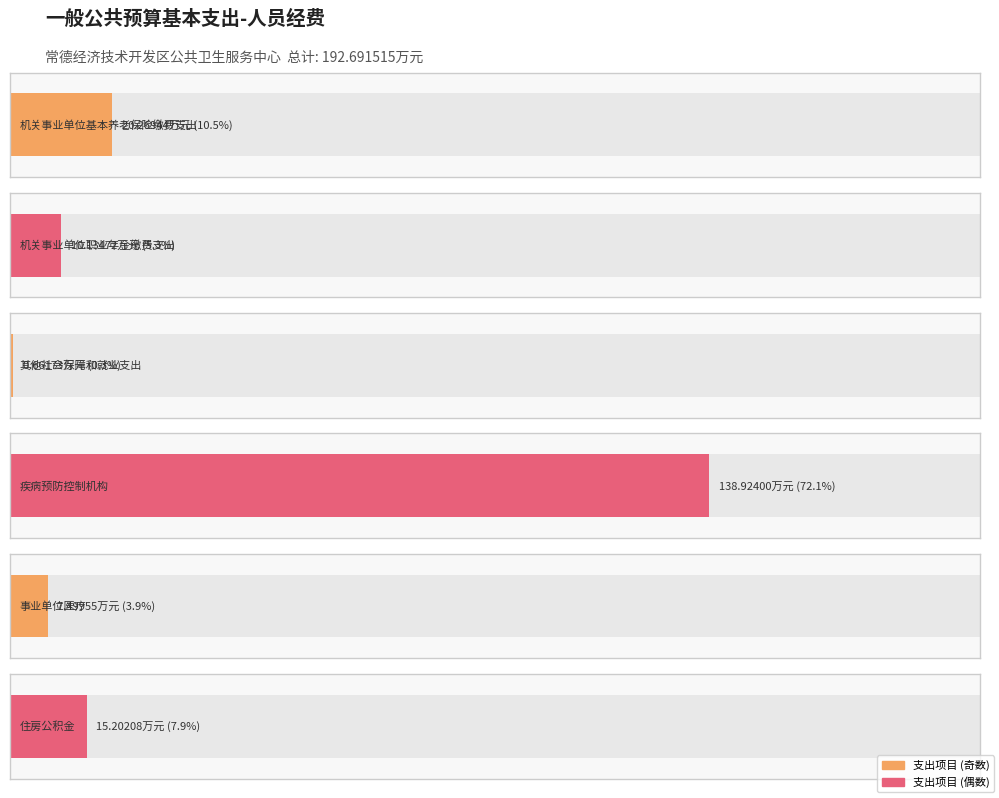

Does the chart contain stacked bars?

No